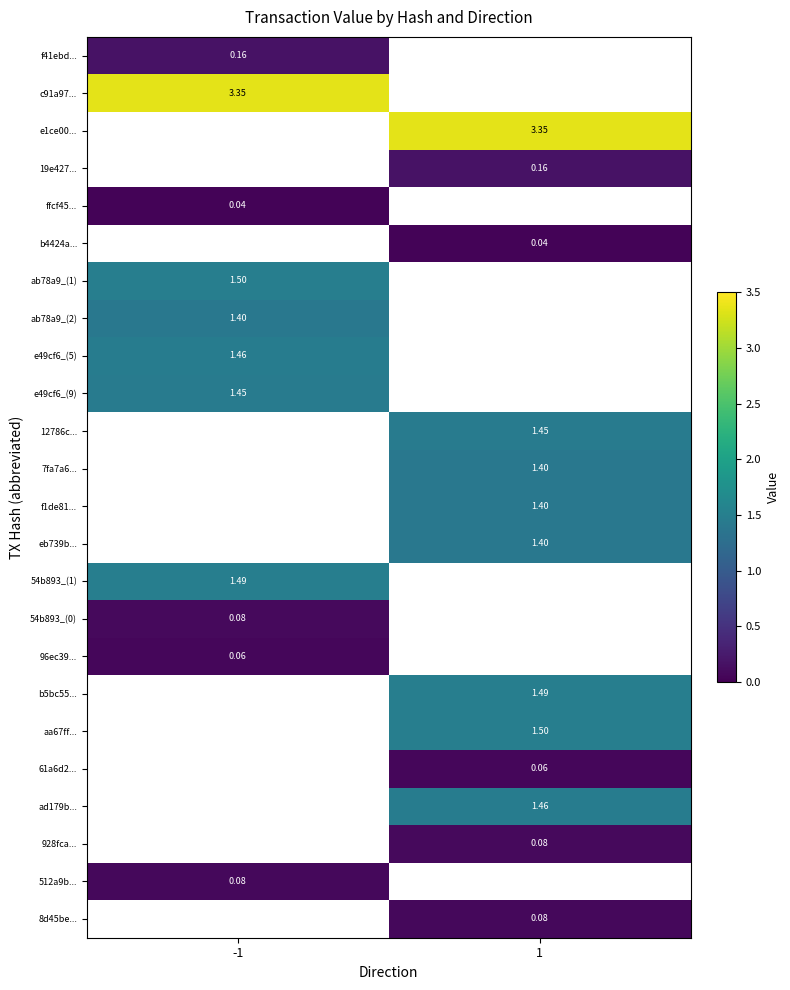

Where is f41ebd... nearest to the value 0?

-1